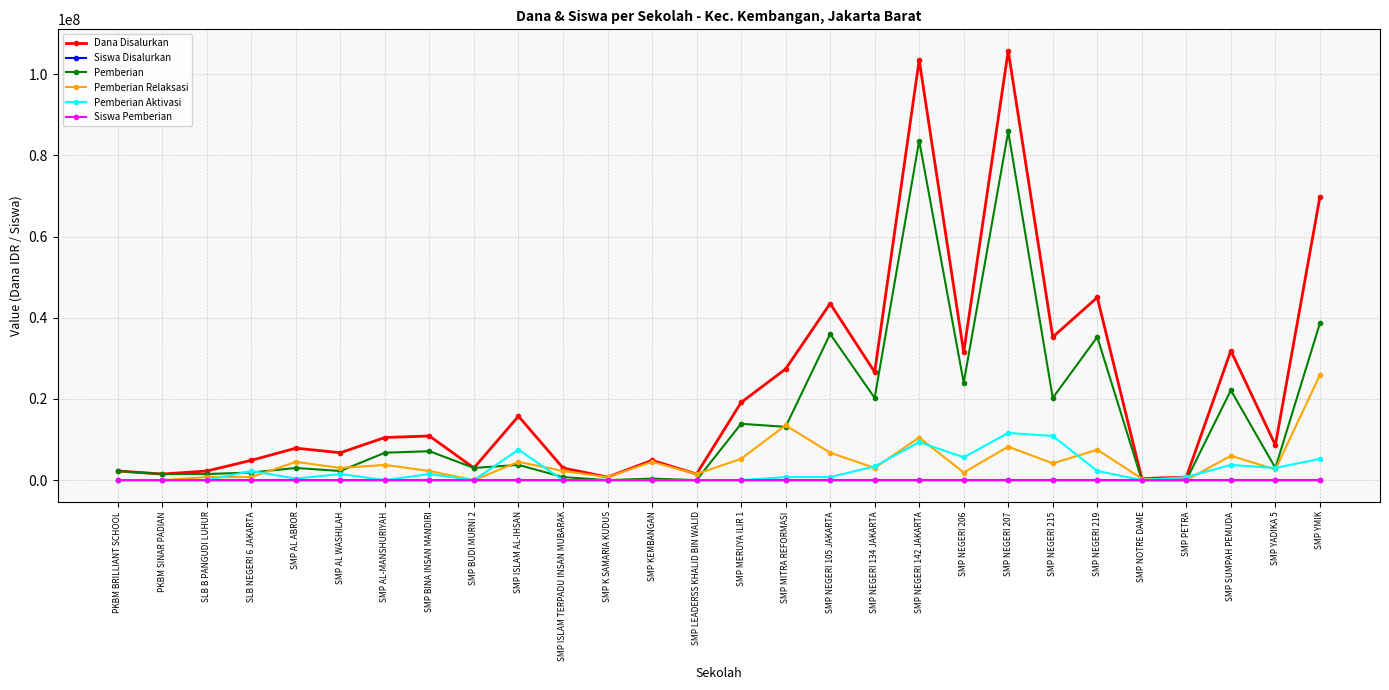

How many categories are shown in the chart?

28